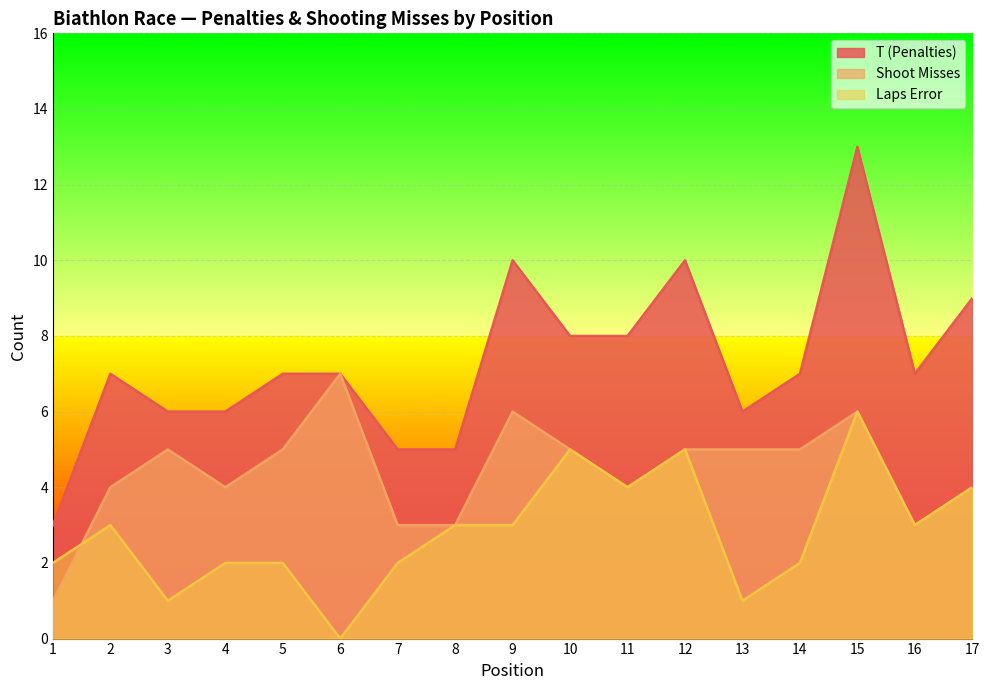

Between 5 and 14, which is larger?

5